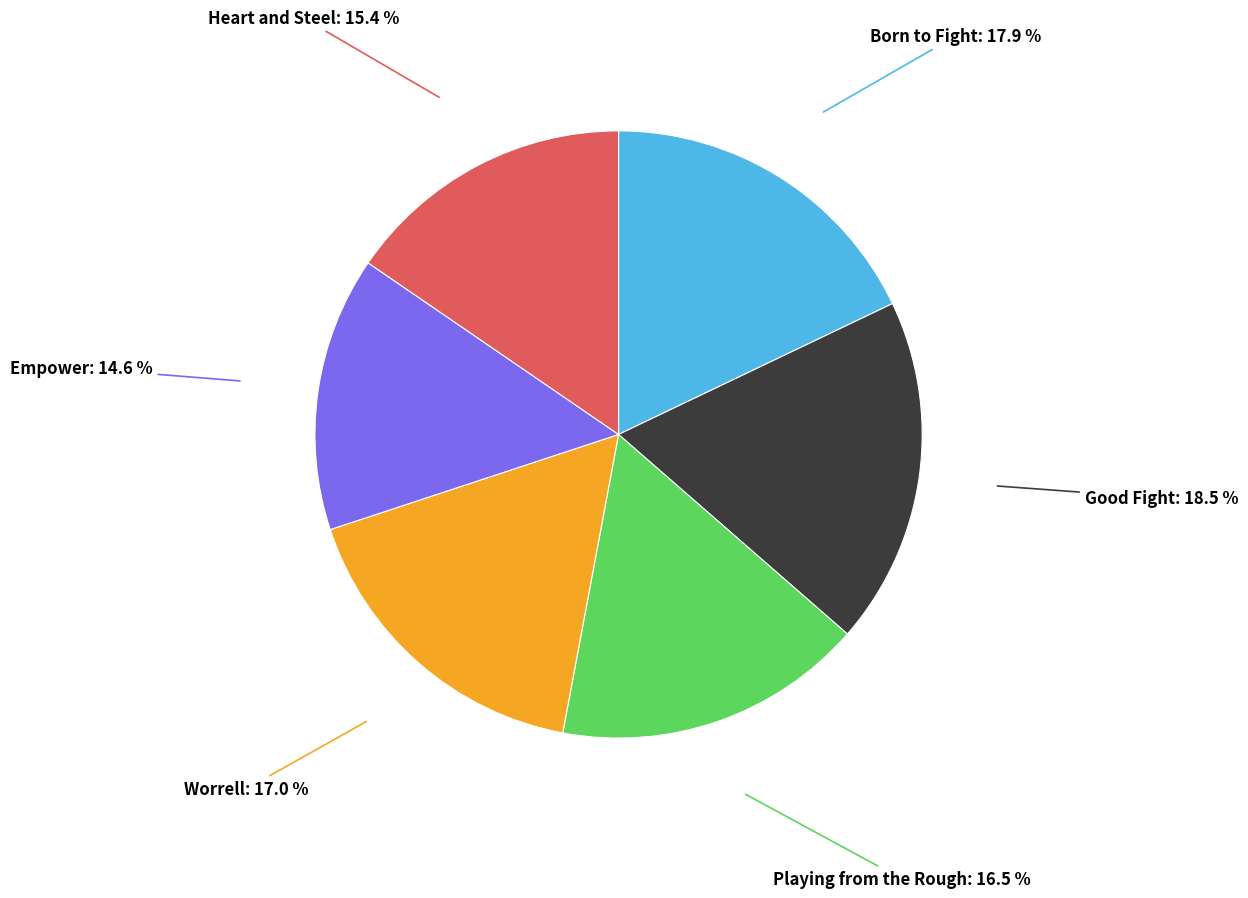

To the nearest percent, what is the difference between the largest and smallest slice percentages?

4%